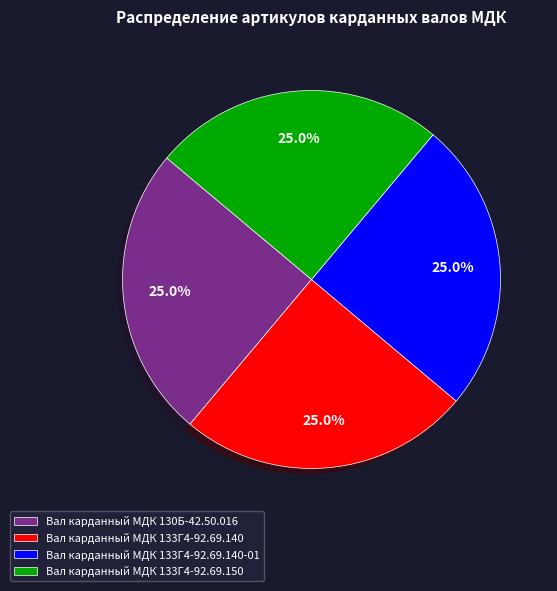

What percentage is NOT represented by Вал карданный МДК 133Г4-92.69.150?

75.0%